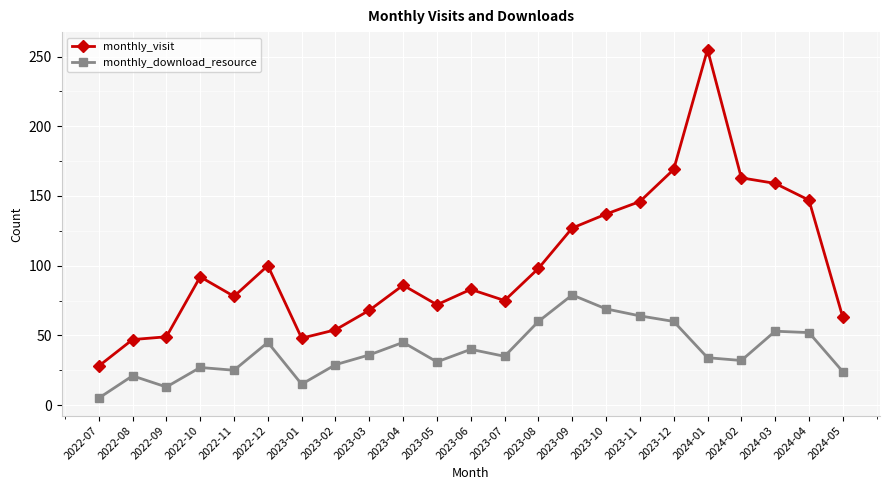

What is the label of the 11th point from the right?

2023-07